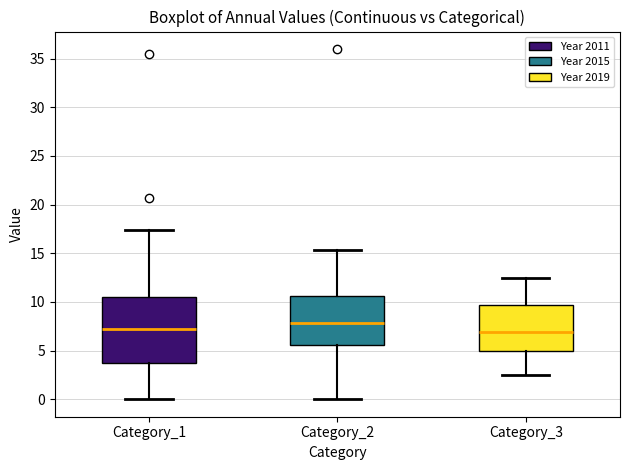

Comparing the boxes themselves (not the whiskers), which one is the tallest?

Category_1